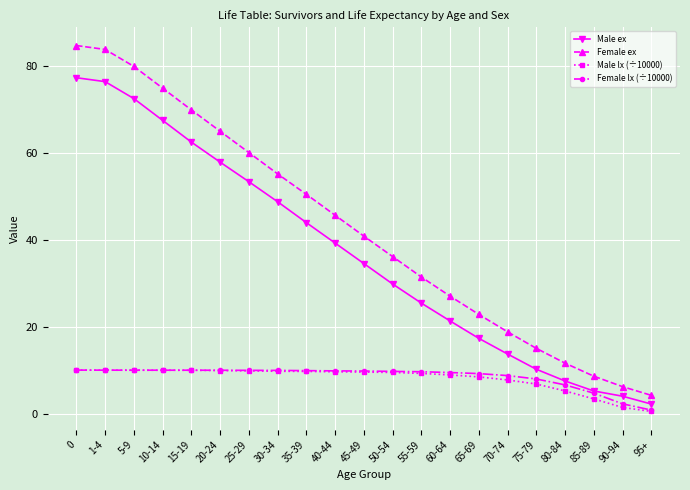

True or false: Male lx (÷10000) and Male ex intersect in this chart.

False